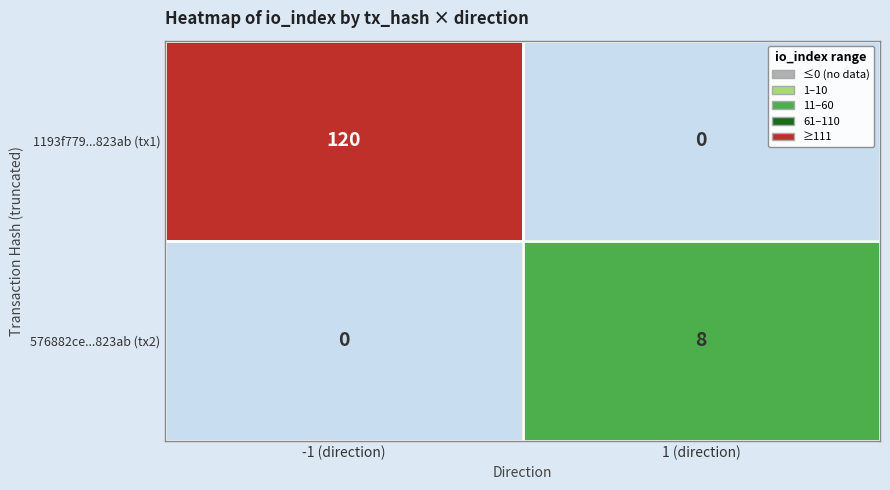

The 1193f779...823ab (tx1) series shows 163 at -1 (direction). True or false?

False